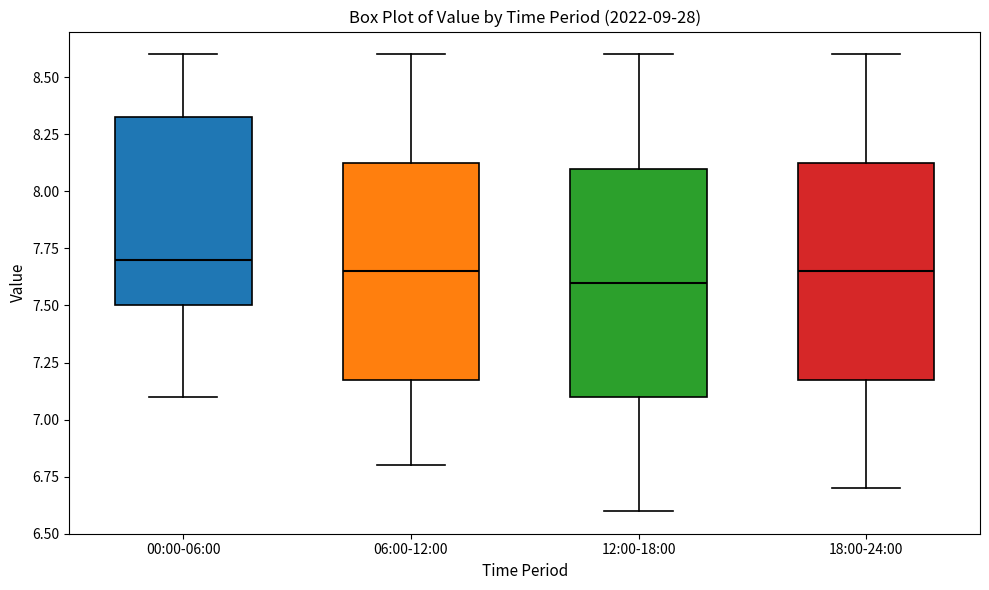

Reading left to right, transcribe this box plot: for each box, give where its median line is, the range the box spans, and where its two whiskers end, as read against the y-axis. The values are not printed on the chart, so give them approximately, as read against the axis.

00:00-06:00: median 7.70, box 7.50 to 8.35, whiskers 7.10 to 8.60
06:00-12:00: median 7.65, box 7.20 to 8.15, whiskers 6.80 to 8.60
12:00-18:00: median 7.60, box 7.10 to 8.10, whiskers 6.60 to 8.60
18:00-24:00: median 7.65, box 7.20 to 8.15, whiskers 6.70 to 8.60